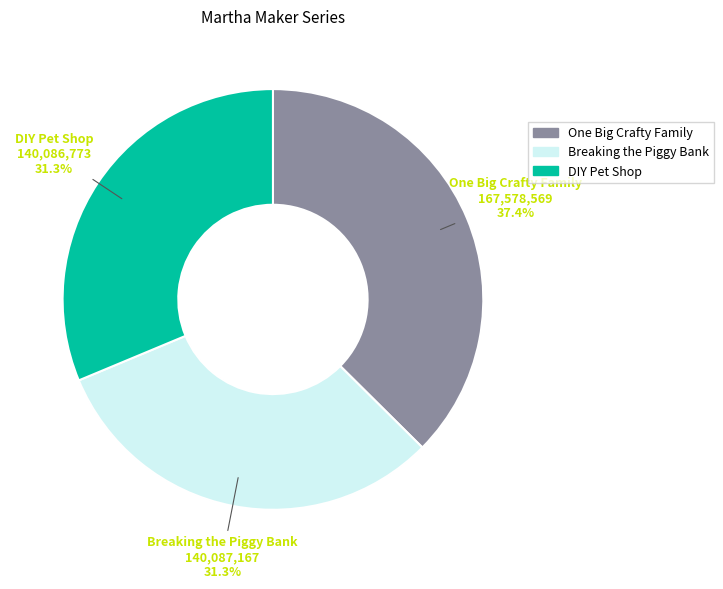

What is the largest slice in the pie chart?

One Big Crafty Family